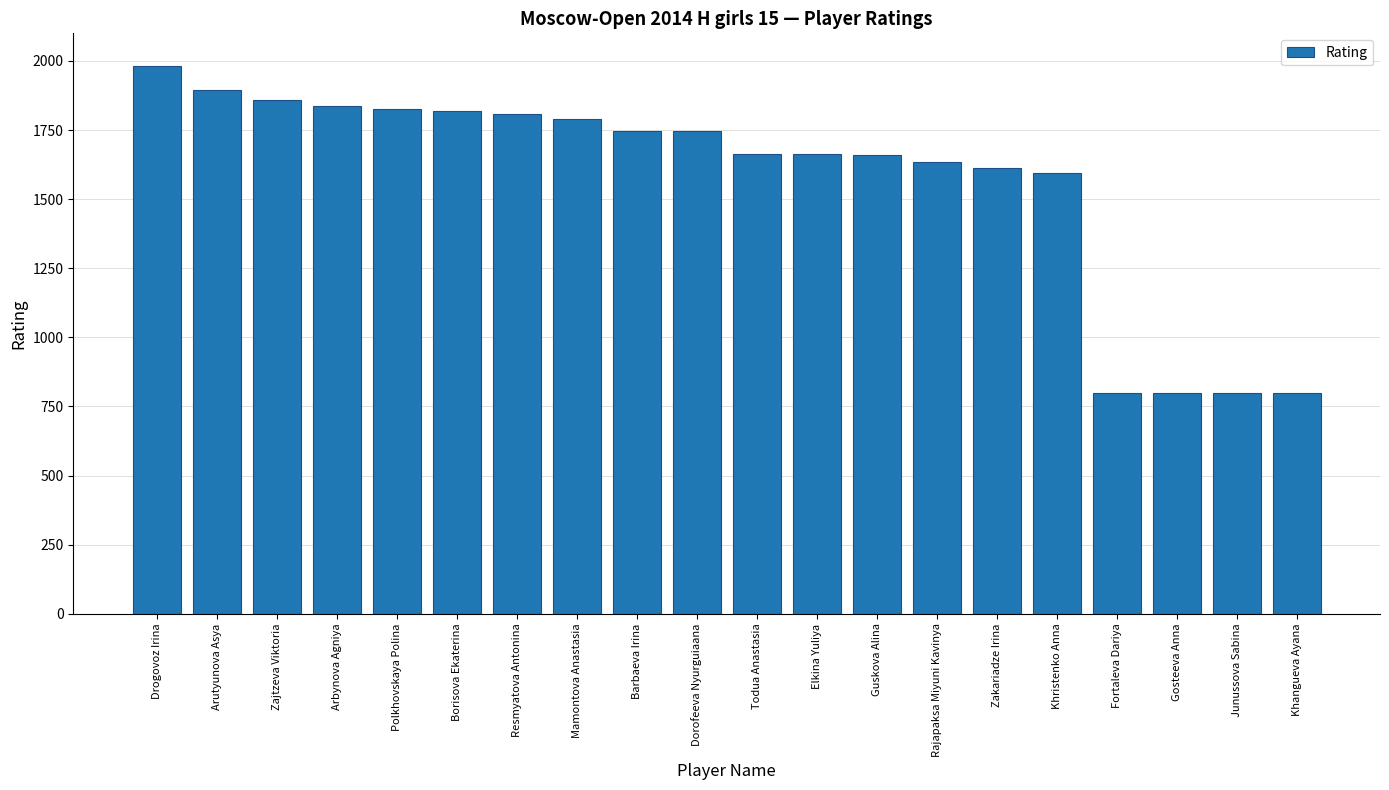

What is the difference between the maximum and minimum values?

1181